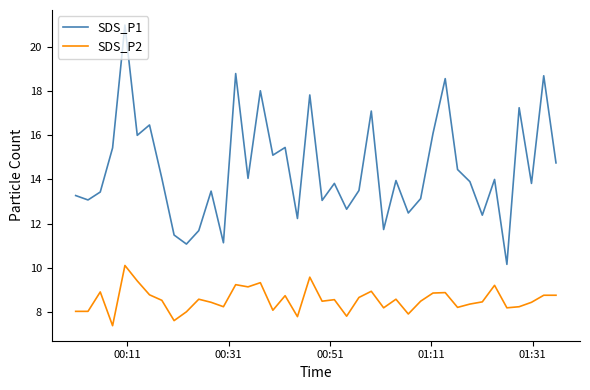

Which series has the largest total across all categories?

SDS_P1